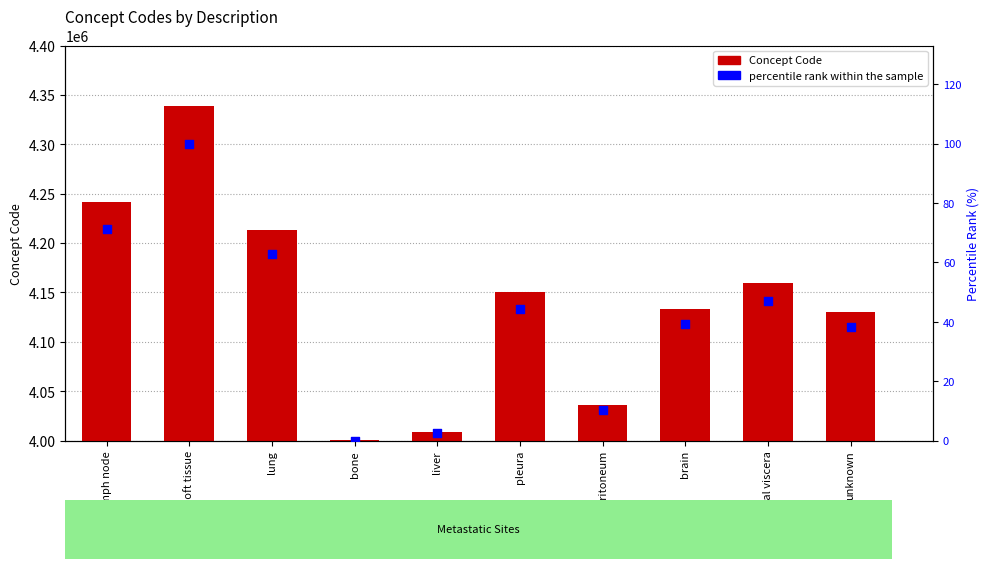

Which series has the largest total across all categories?

Concept Code